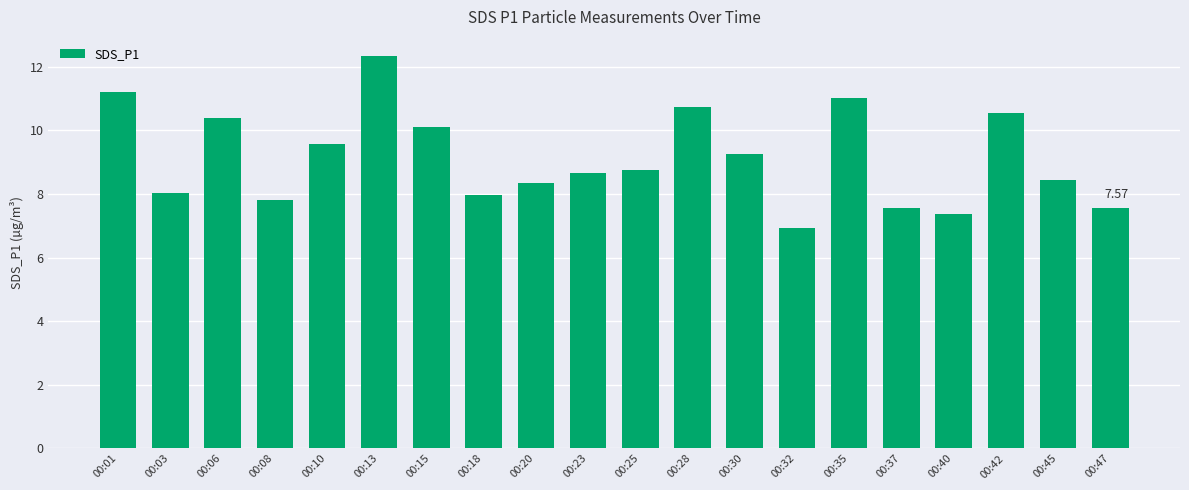

What is the difference between the values at 00:37 and 00:13?

4.8